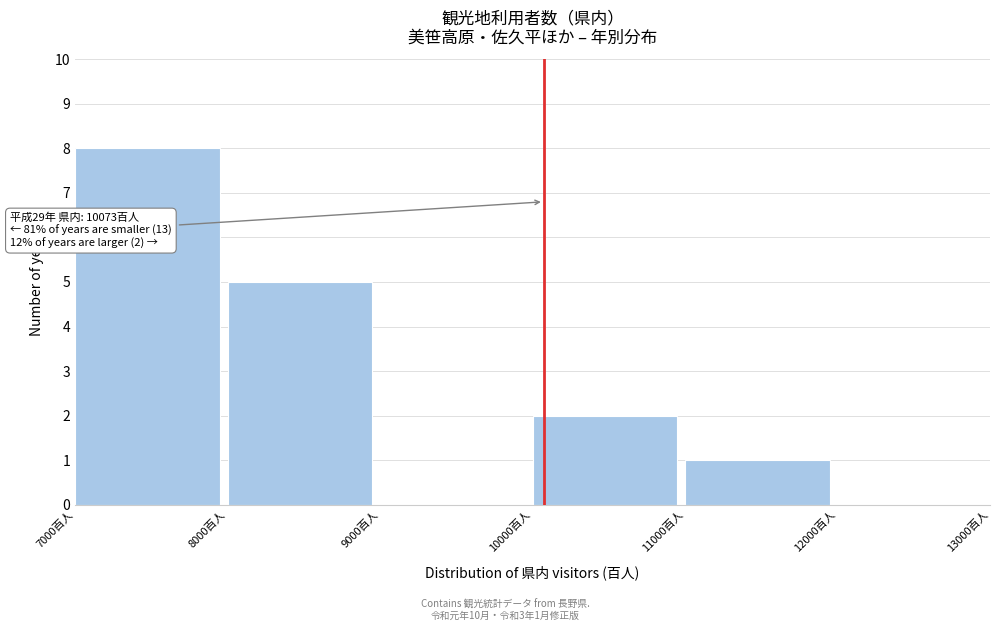

Over which range of the x-axis is the bar tallest?

7000 to 8000